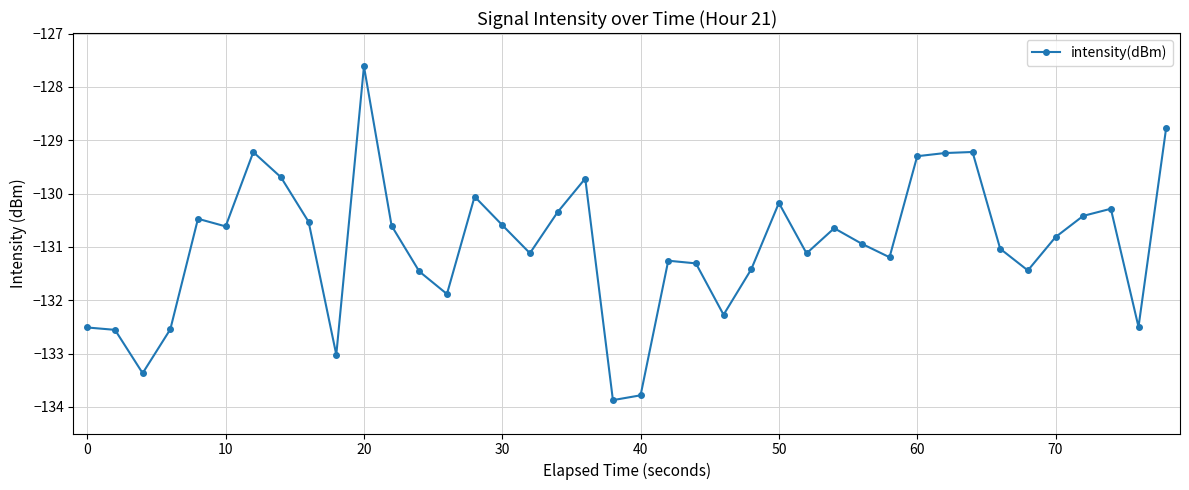

What is the maximum value shown in the chart?

-127.6